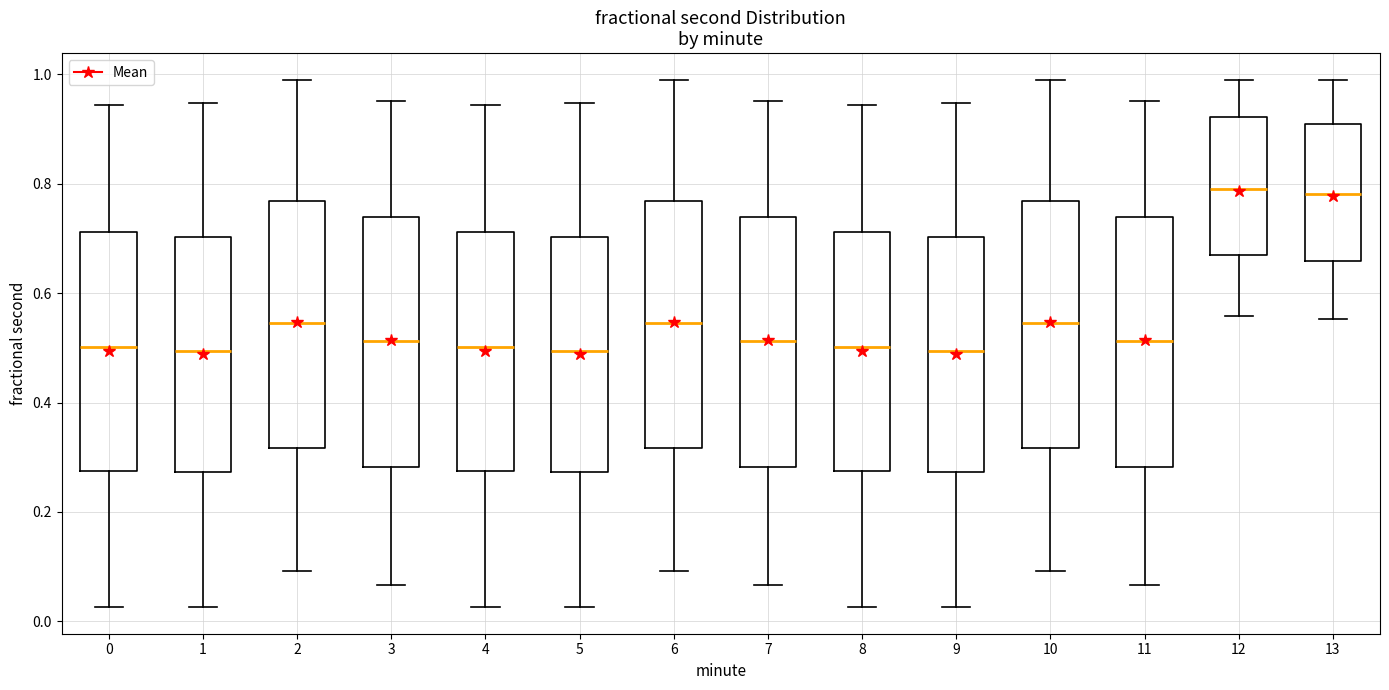

Reading left to right, transcribe this box plot: for each box, give where its median line is, the range the box spans, and where its two whiskers end, as read against the y-axis. The values are not printed on the chart, so give them approximately, as read against the axis.

0: median 0.50, box 0.28 to 0.72, whiskers 0.02 to 0.94
1: median 0.50, box 0.28 to 0.70, whiskers 0.02 to 0.94
2: median 0.54, box 0.32 to 0.76, whiskers 0.10 to 1.00
3: median 0.52, box 0.28 to 0.74, whiskers 0.06 to 0.96
4: median 0.50, box 0.28 to 0.72, whiskers 0.02 to 0.94
5: median 0.50, box 0.28 to 0.70, whiskers 0.02 to 0.94
6: median 0.54, box 0.32 to 0.76, whiskers 0.10 to 1.00
7: median 0.52, box 0.28 to 0.74, whiskers 0.06 to 0.96
8: median 0.50, box 0.28 to 0.72, whiskers 0.02 to 0.94
9: median 0.50, box 0.28 to 0.70, whiskers 0.02 to 0.94
10: median 0.54, box 0.32 to 0.76, whiskers 0.10 to 1.00
11: median 0.52, box 0.28 to 0.74, whiskers 0.06 to 0.96
12: median 0.80, box 0.66 to 0.92, whiskers 0.56 to 1.00
13: median 0.78, box 0.66 to 0.90, whiskers 0.56 to 1.00